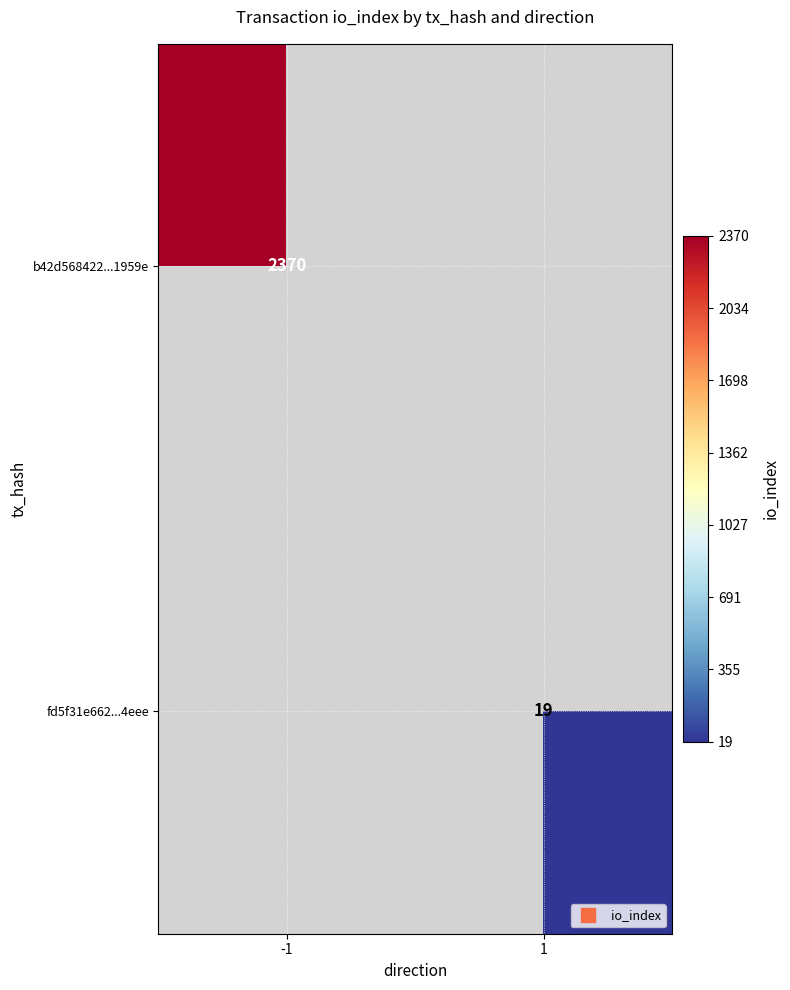

What is the maximum value for b42d568422...1959e?

2370.0